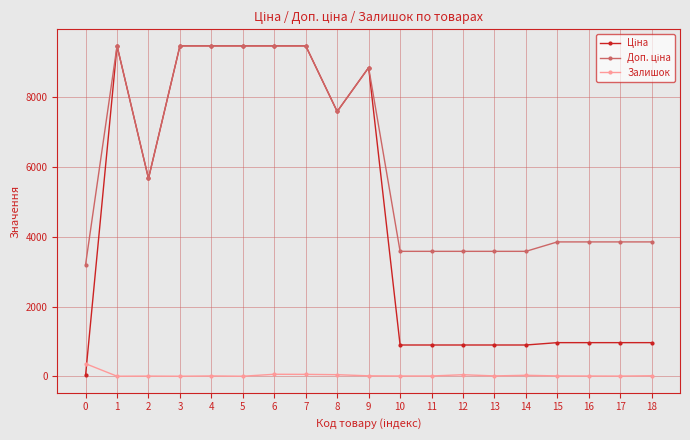

What is the greatest value displayed?

9480.1